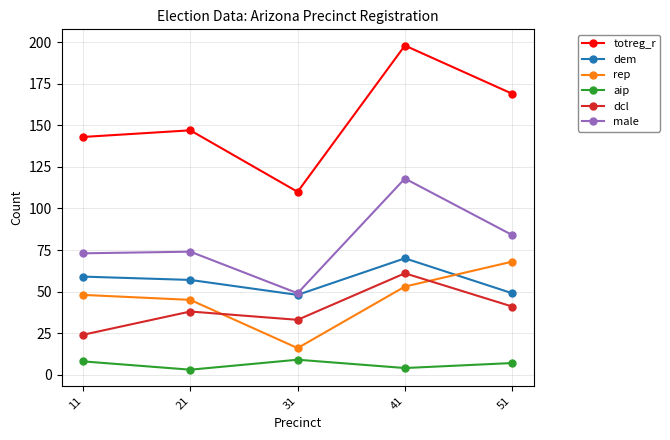

The rep series shows 68 at 51. True or false?

True